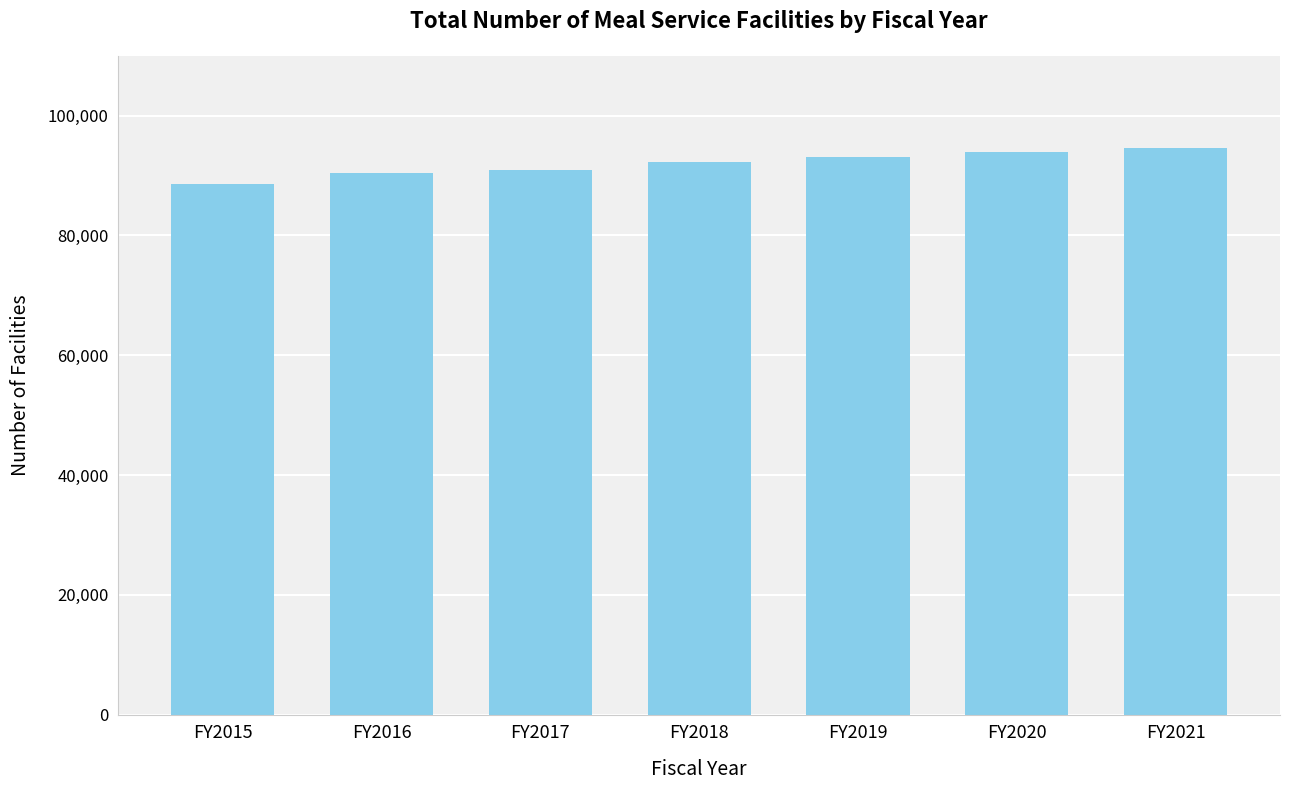

How many values are below 92247?

3